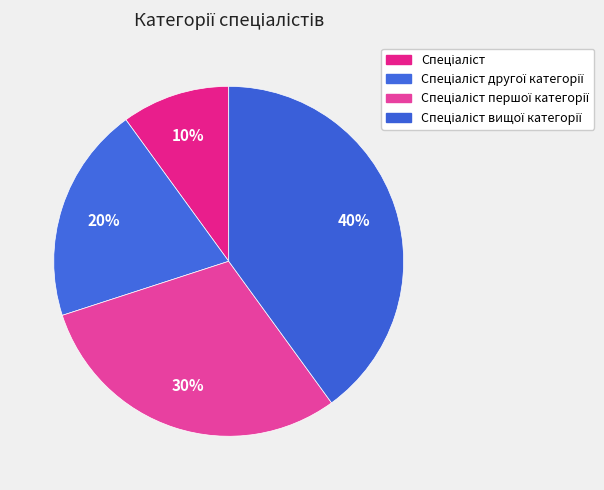

Rank the categories by value from highest to lowest.

Спеціаліст вищої категорії, Спеціаліст першої категорії, Спеціаліст другої категорії, Спеціаліст